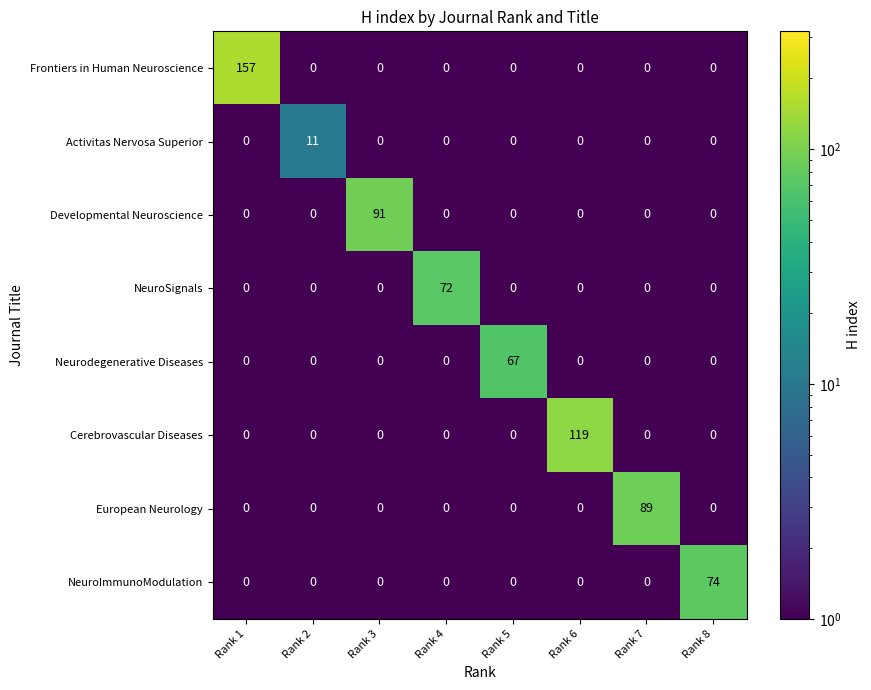

List the series in order of their peak value, lowest first.

Activitas Nervosa Superior, Neurodegenerative Diseases, NeuroSignals, NeuroImmunoModulation, European Neurology, Developmental Neuroscience, Cerebrovascular Diseases, Frontiers in Human Neuroscience